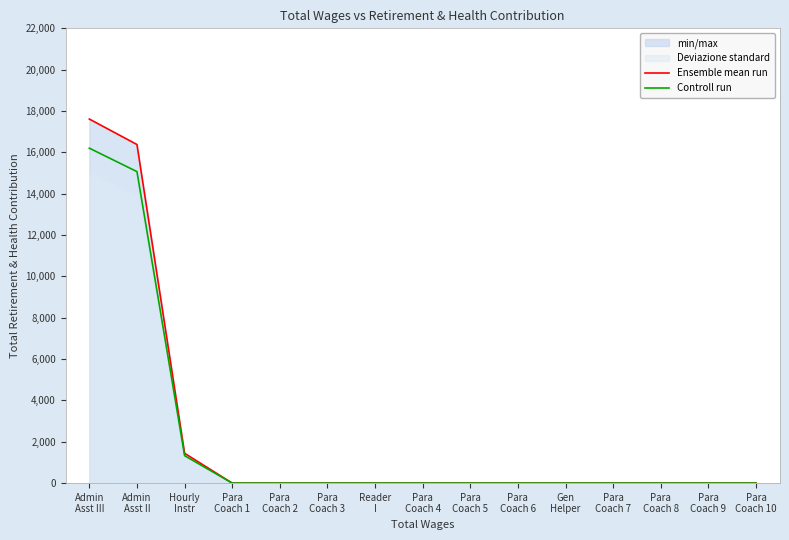

True or false: Controll run and Ensemble mean run intersect in this chart.

False